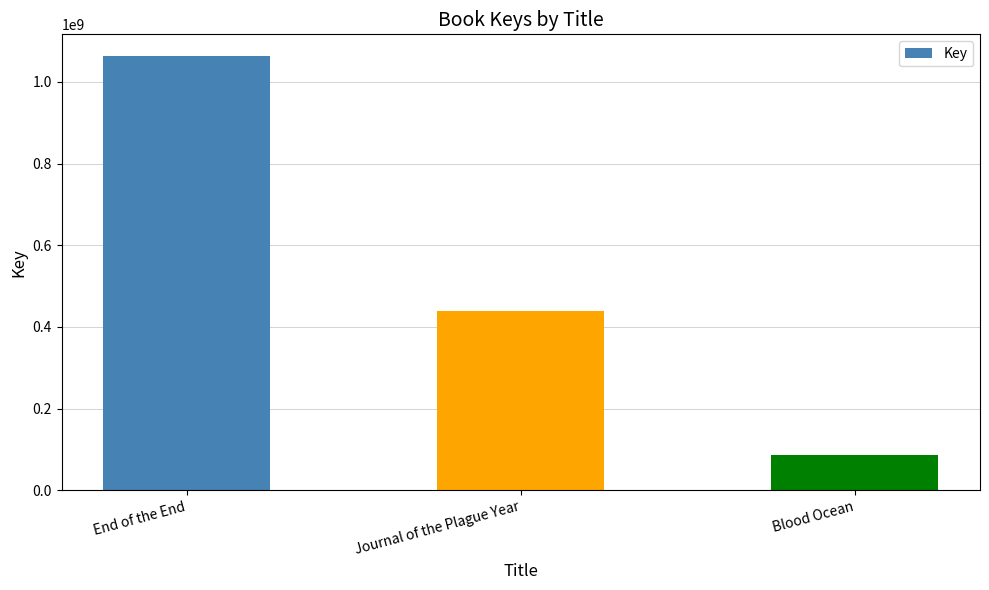

What is the change in value from End of the End to Journal of the Plague Year?

-623453849